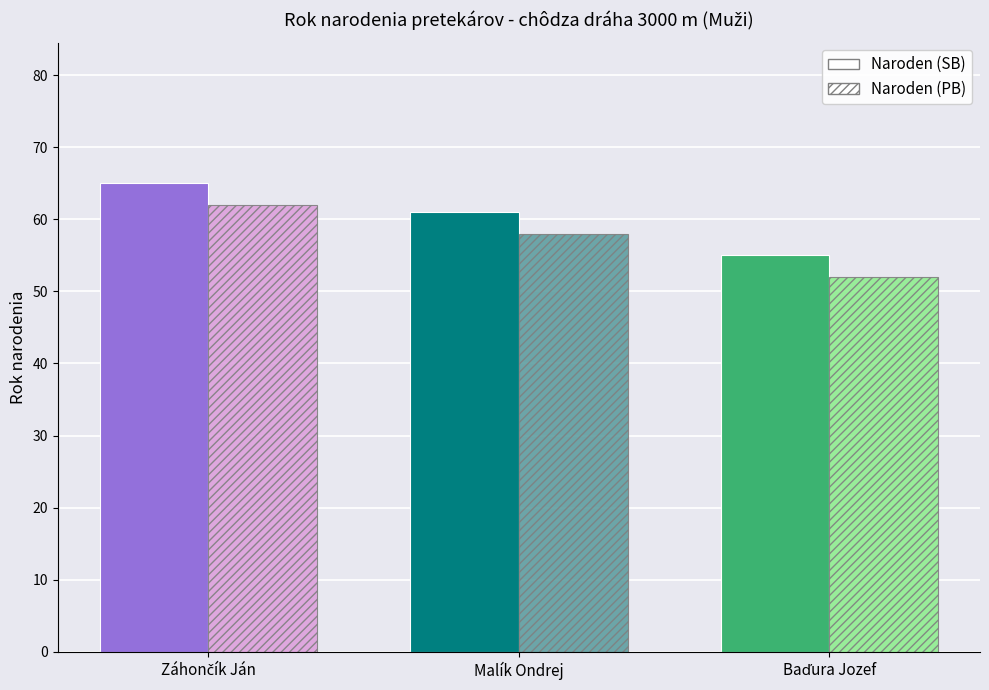

Where is Naroden (SB) nearest to the value 60?

Malík Ondrej